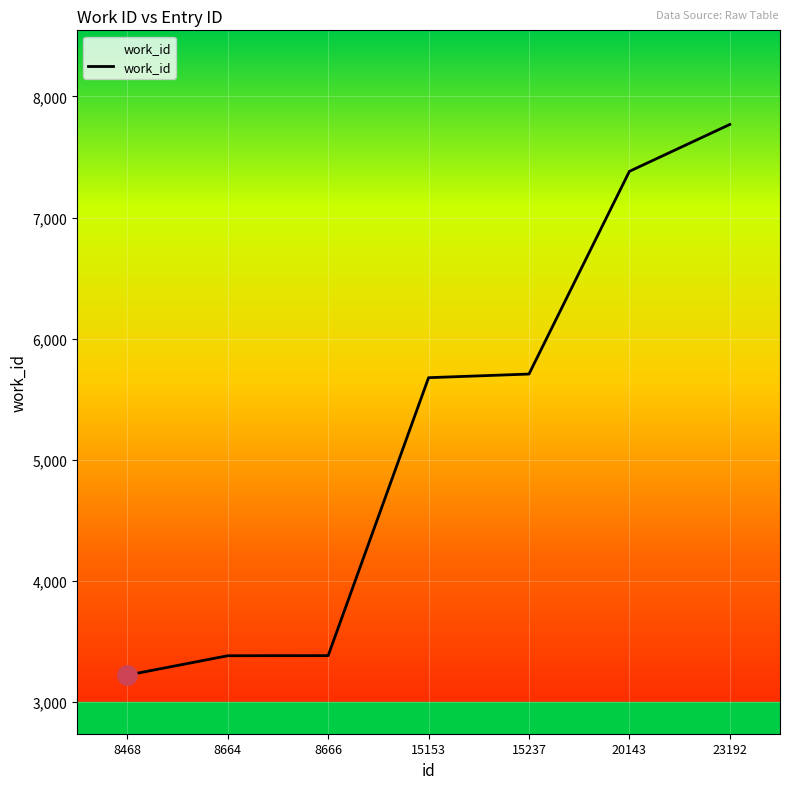

True or false: the data has more than 2 interior local peaks.

False